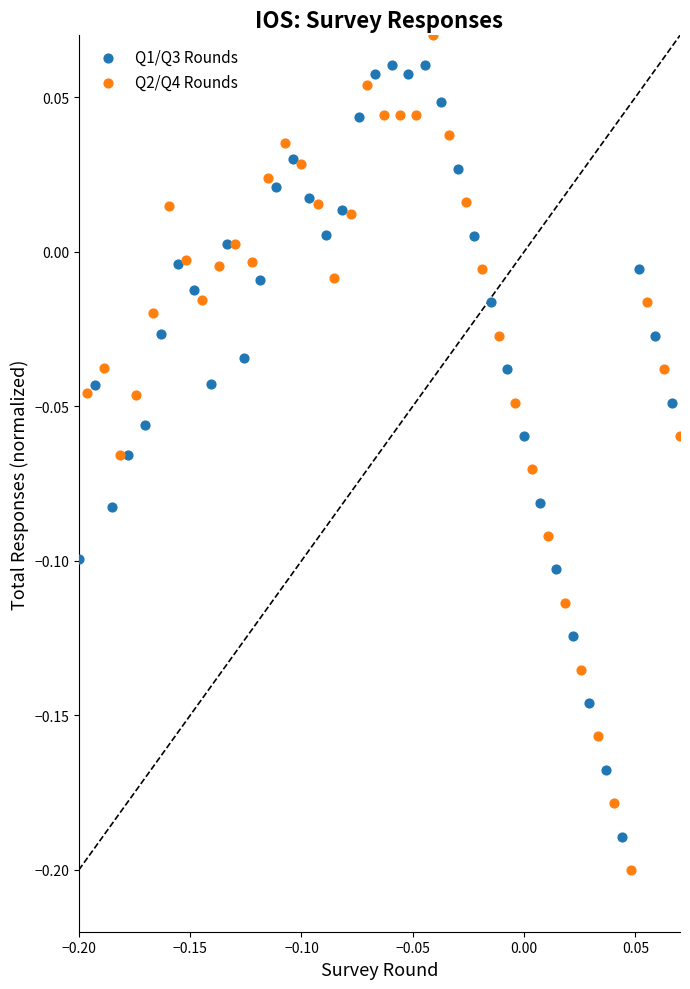

Which series has the largest Y range (max minus min)?

Q2/Q4 Rounds